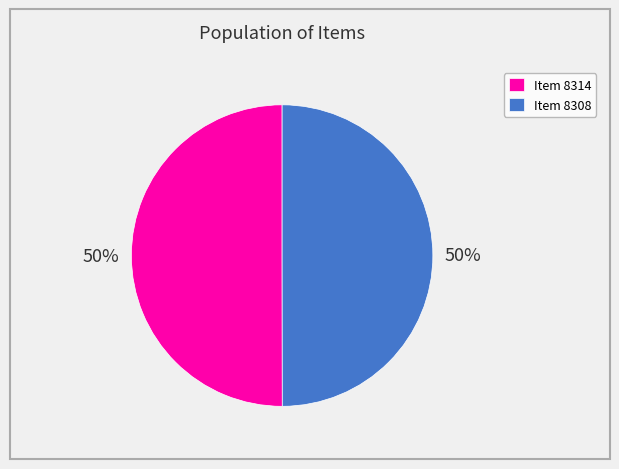

How many segments does this pie chart have?

2